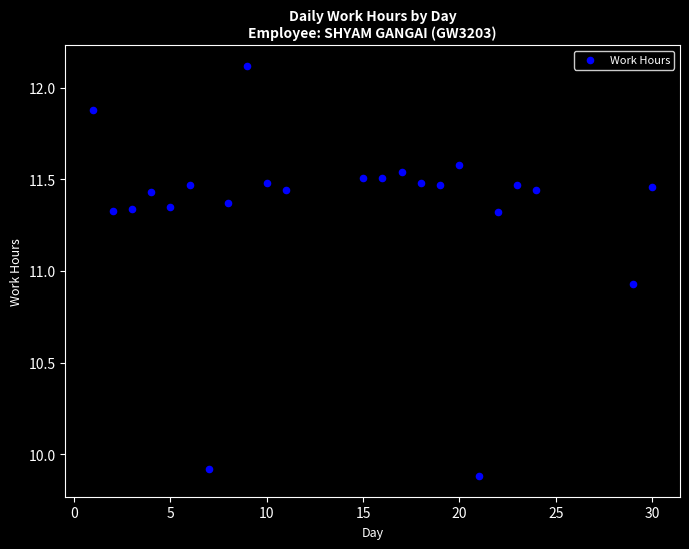

What is the range of Y values (max minus min)?

2.2